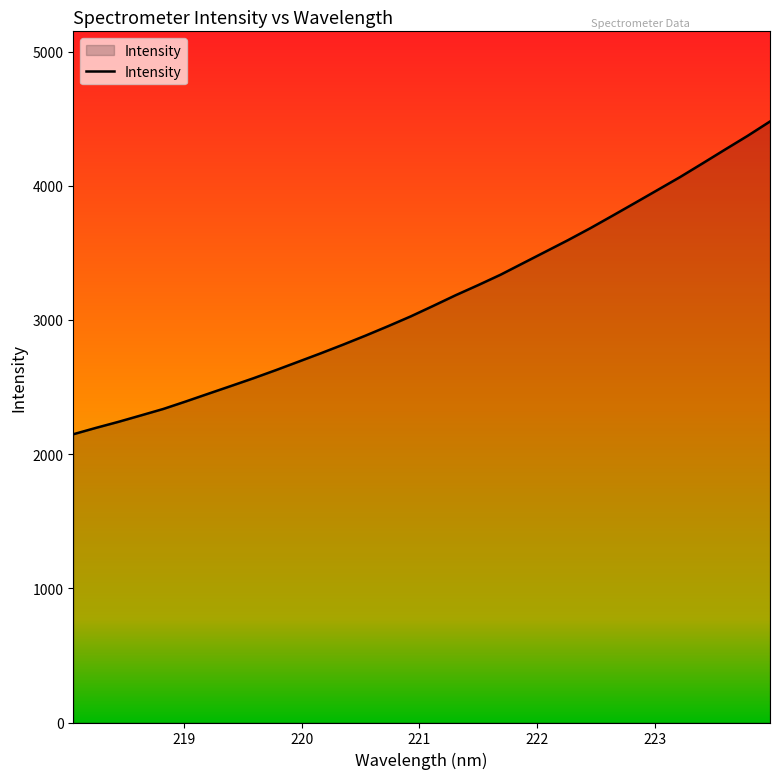

How many values are below 3104?

16